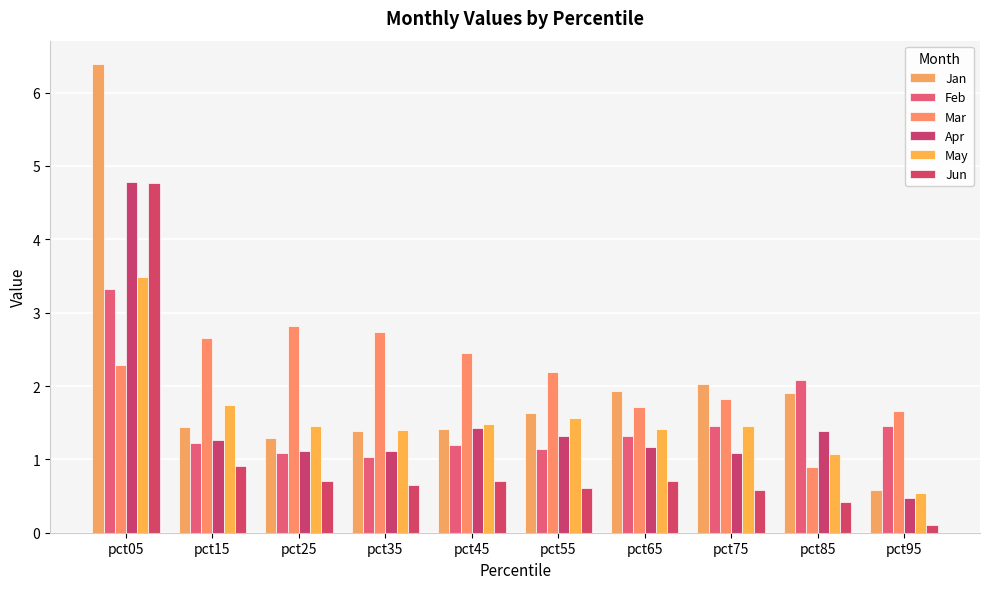

What is the difference between the Apr values at pct05 and pct45?

3.3